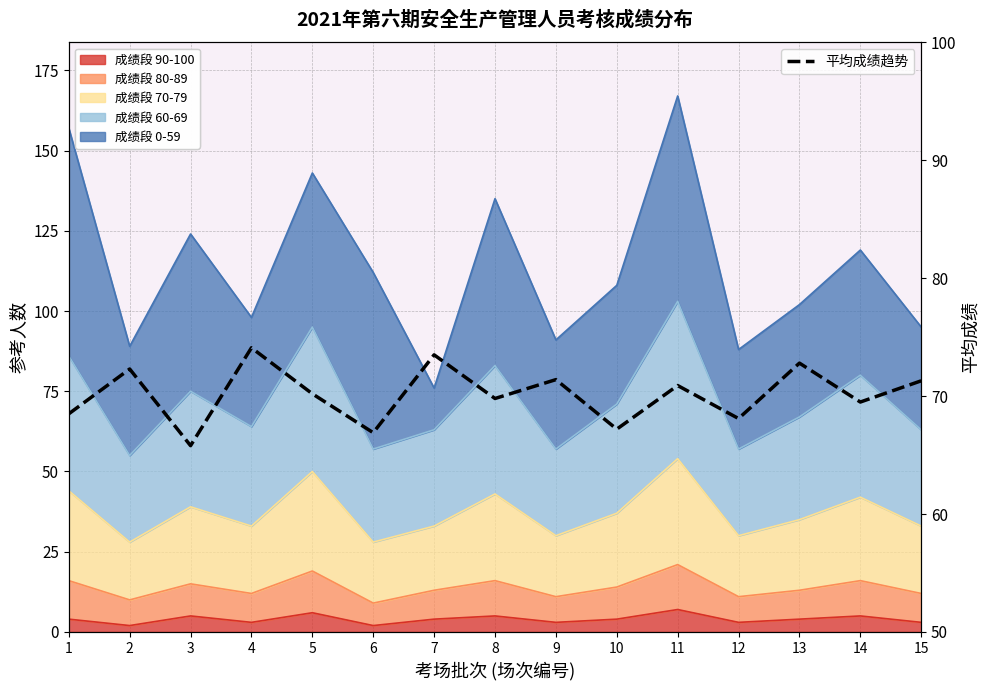

Which category has the highest value across all series?

4